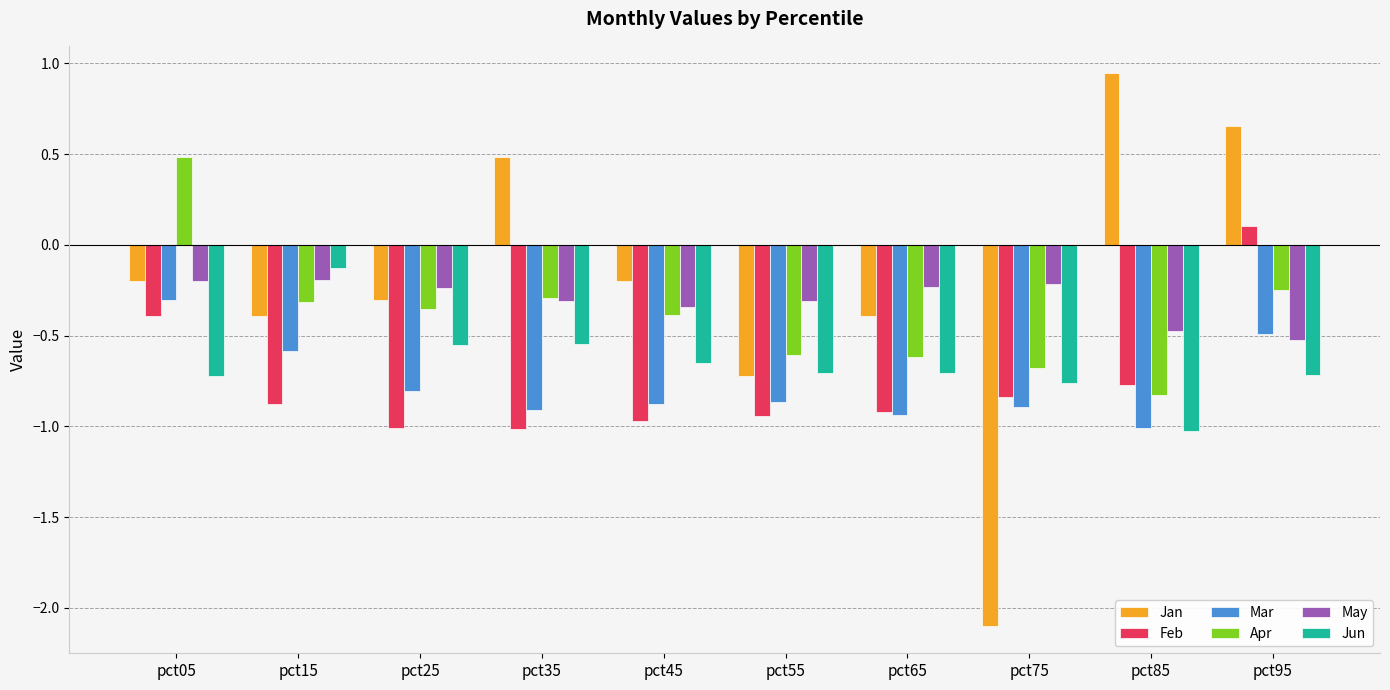

The Jan series shows -0.1 at pct15. True or false?

False